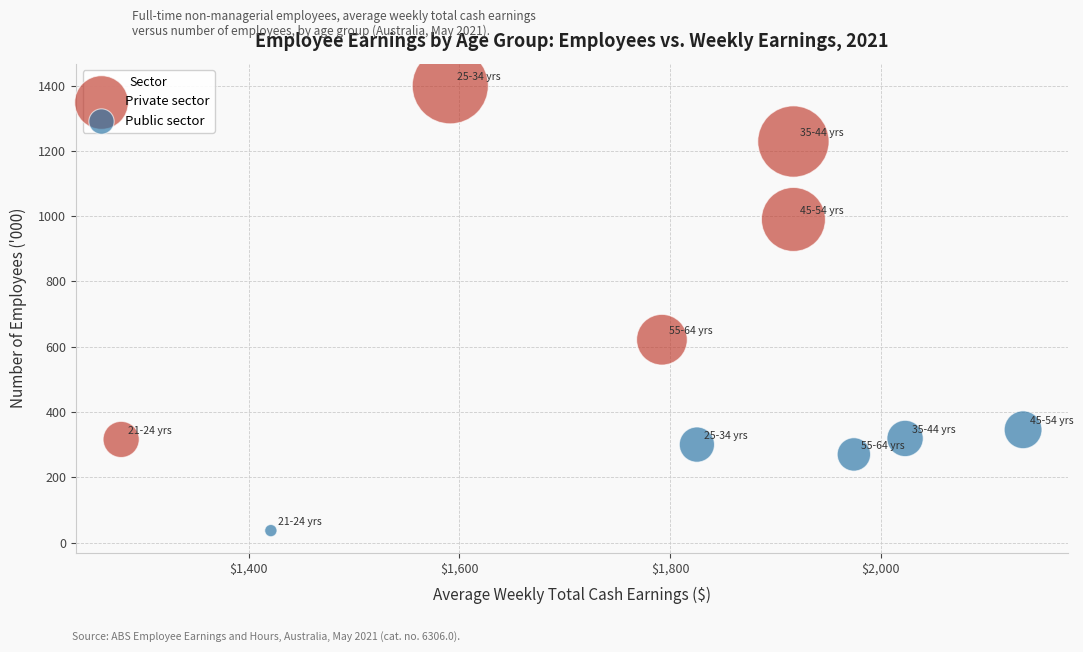

Which series contains the lowest Y value?

Public sector